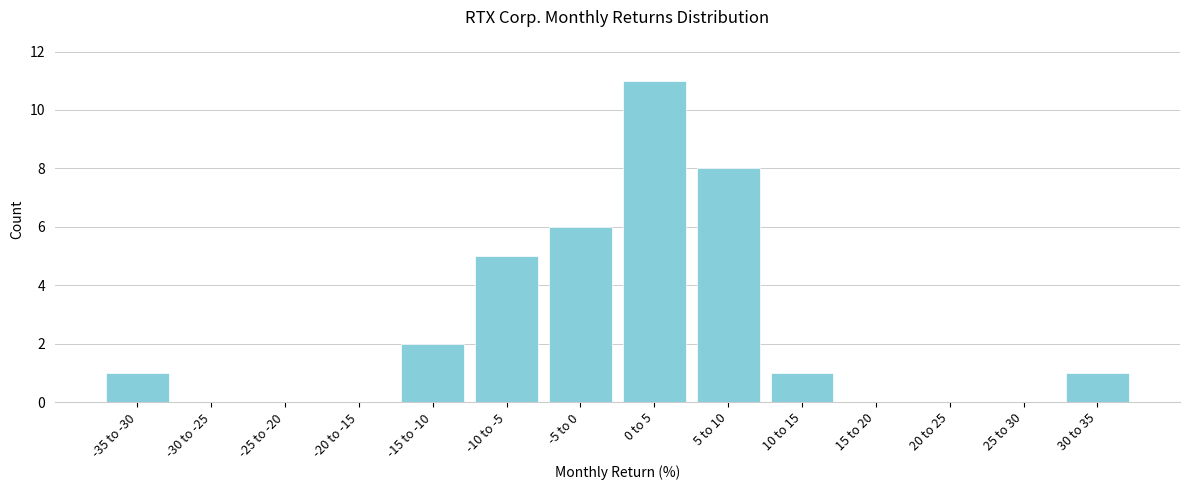

Reading left to right, extract all data points from this chart.

-35 to -30=1	-30 to -25=0	-25 to -20=0	-20 to -15=0	-15 to -10=2	-10 to -5=5	-5 to 0=6	0 to 5=11	5 to 10=8	10 to 15=1	15 to 20=0	20 to 25=0	25 to 30=0	30 to 35=1